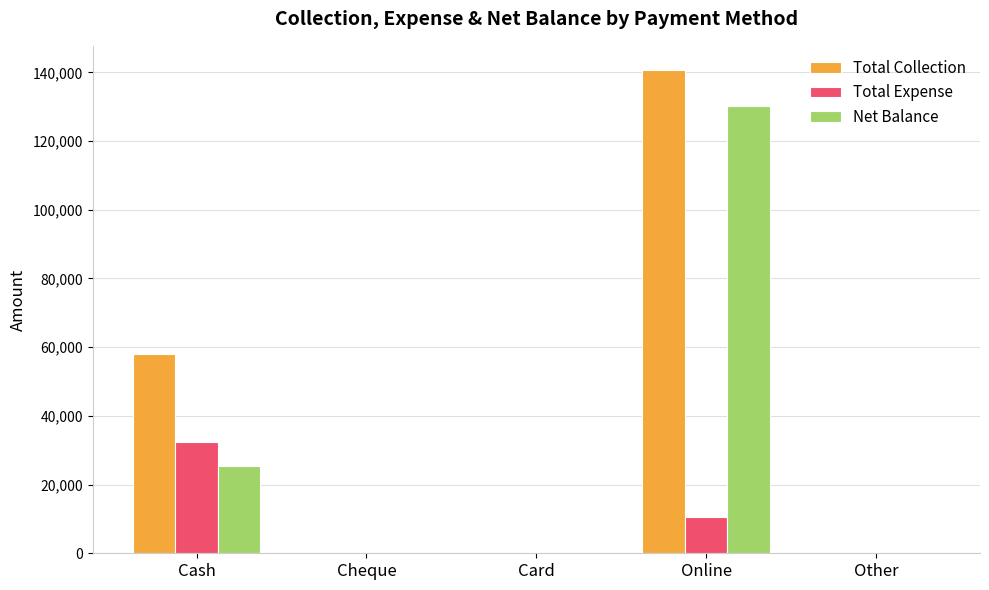

Is the value of Net Balance at Other greater than the value of Total Expense at Online?

No